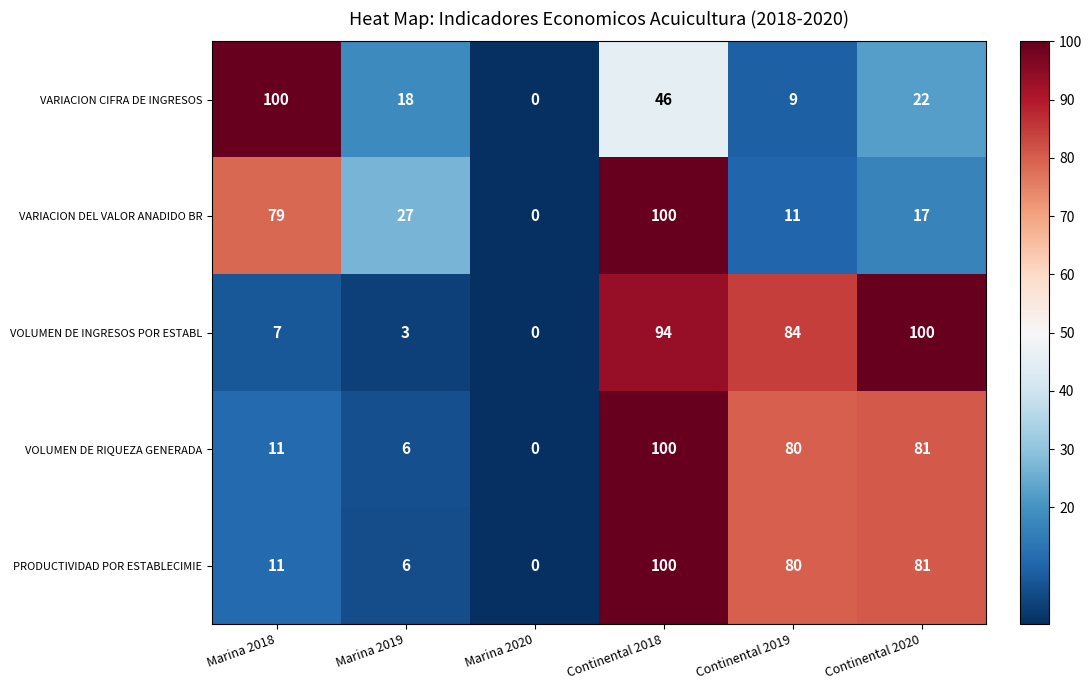

True or false: VOLUMEN DE RIQUEZA GENERADA has a value of 0 at Marina 2020.

True